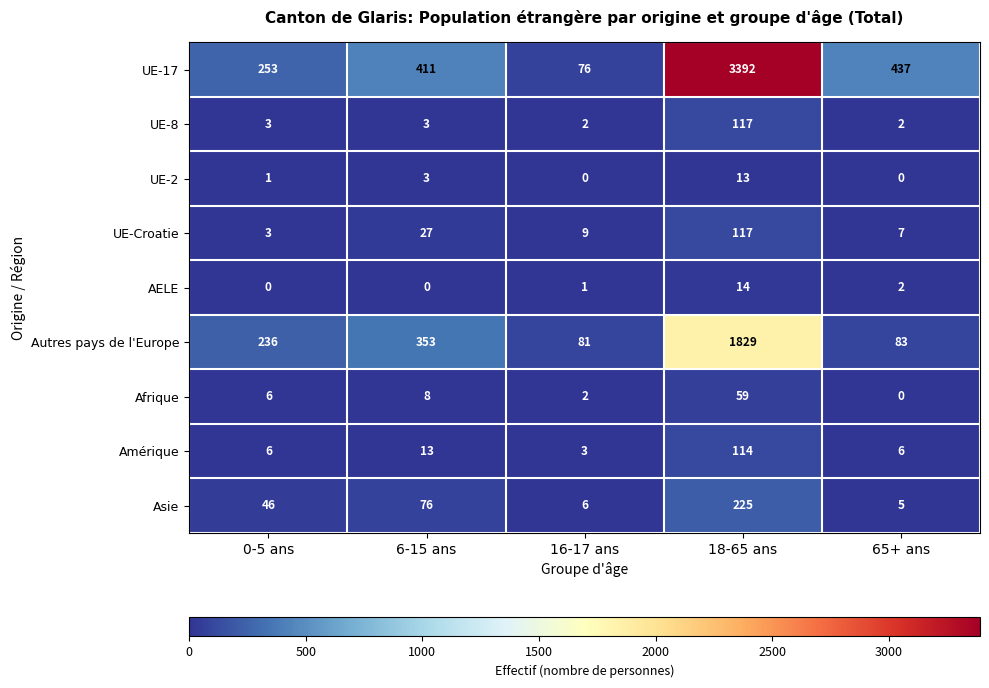

What is the lowest value of the Autres pays de l'Europe series?

81